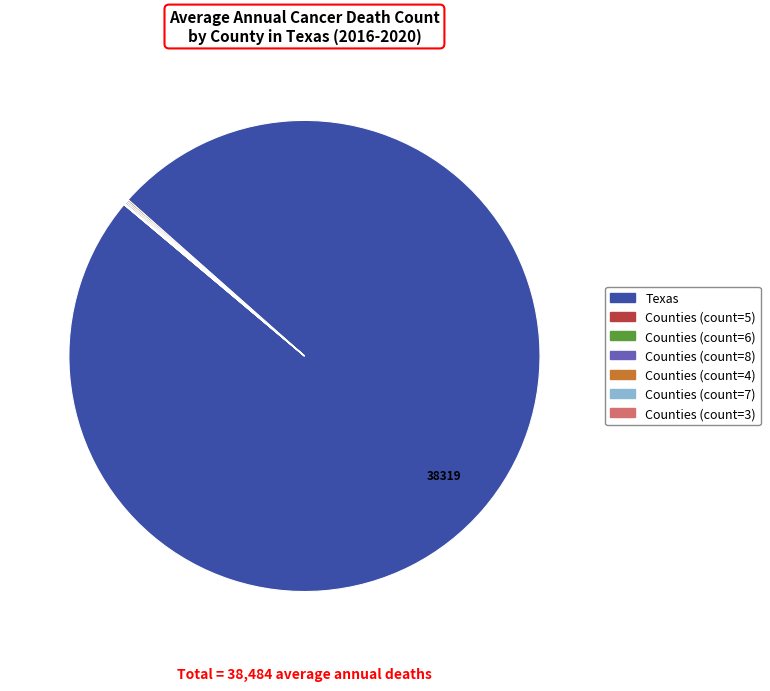

Does any single category account for the majority?

Yes